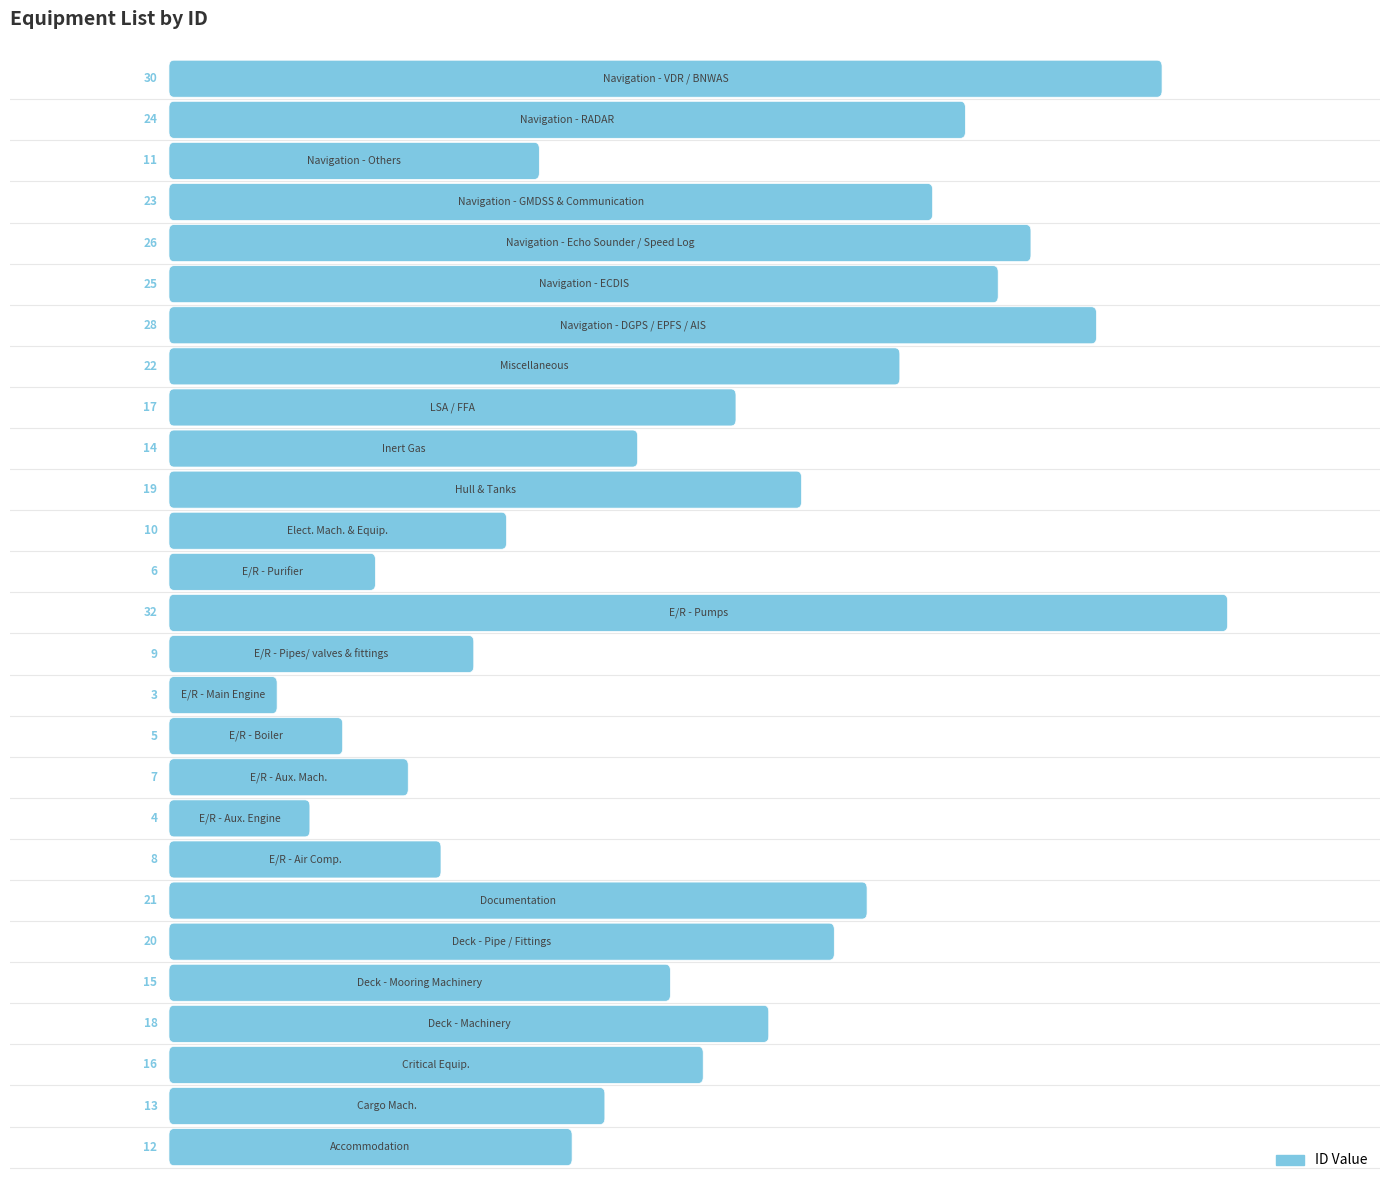

What is the difference between the second highest and minimum values?

27